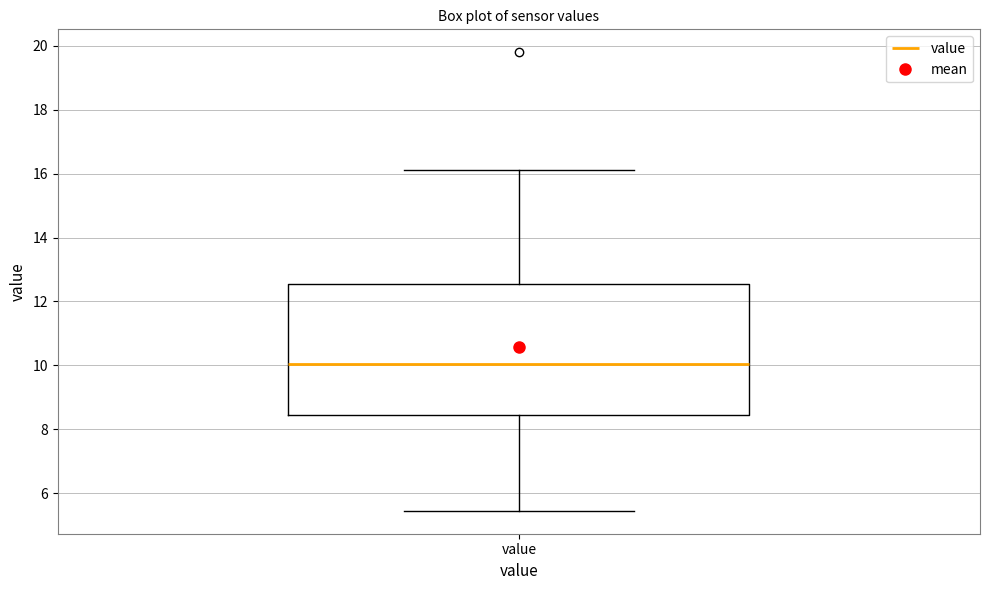

Read this box plot against the y-axis: the position of the median line, the range covered by the box, and the ends of both whiskers. The values are not printed on the chart, so give them approximately, as read against the axis.

median 10.0, box 8.4 to 12.6, whiskers 5.4 to 16.2